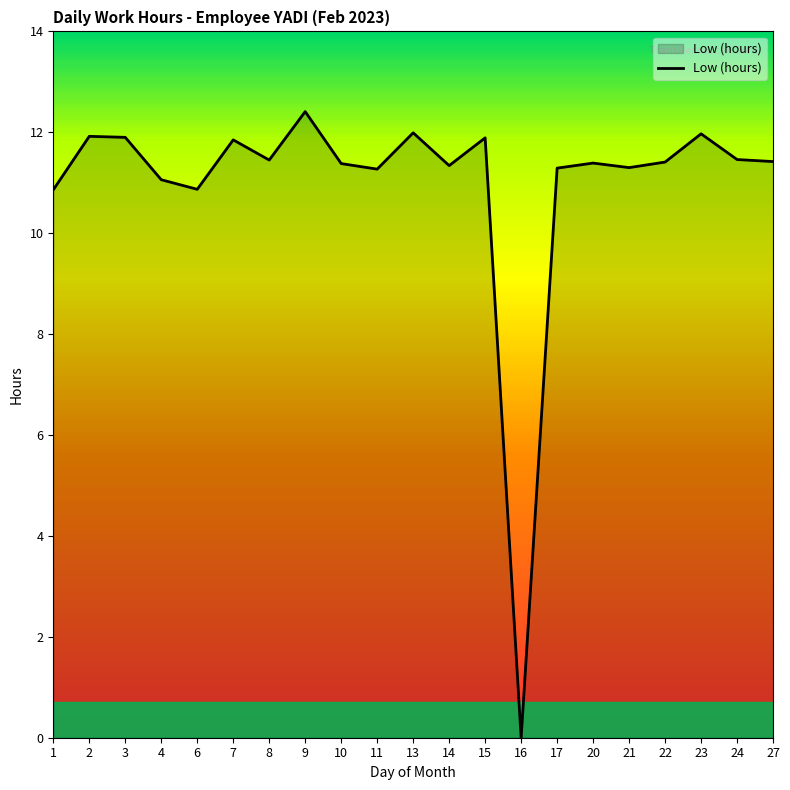

What is the change in value from 1 to 21?

+0.4